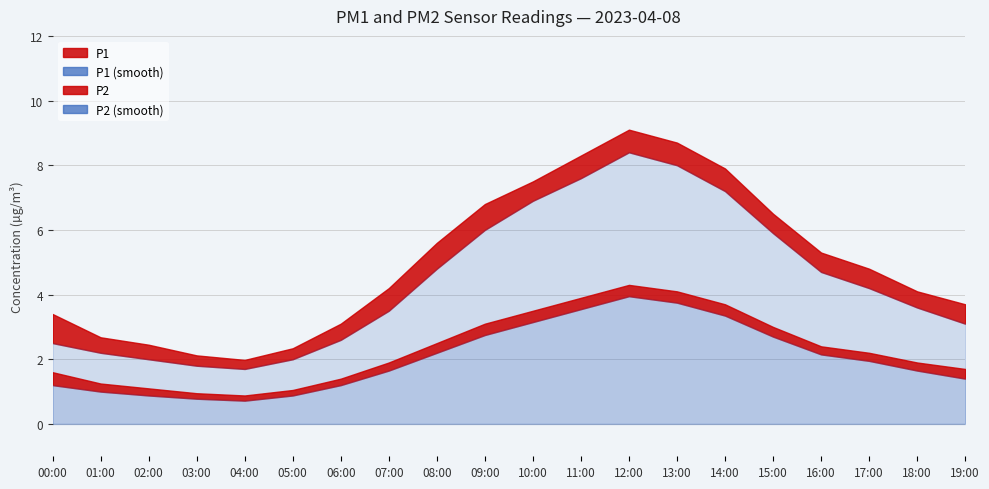

At which label does P2_smooth reach its peak?

12:00